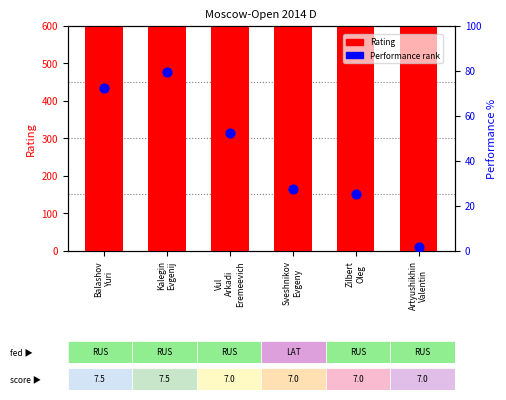

At which category is the sum across all series the highest?

Sveshnikov
Evgeny